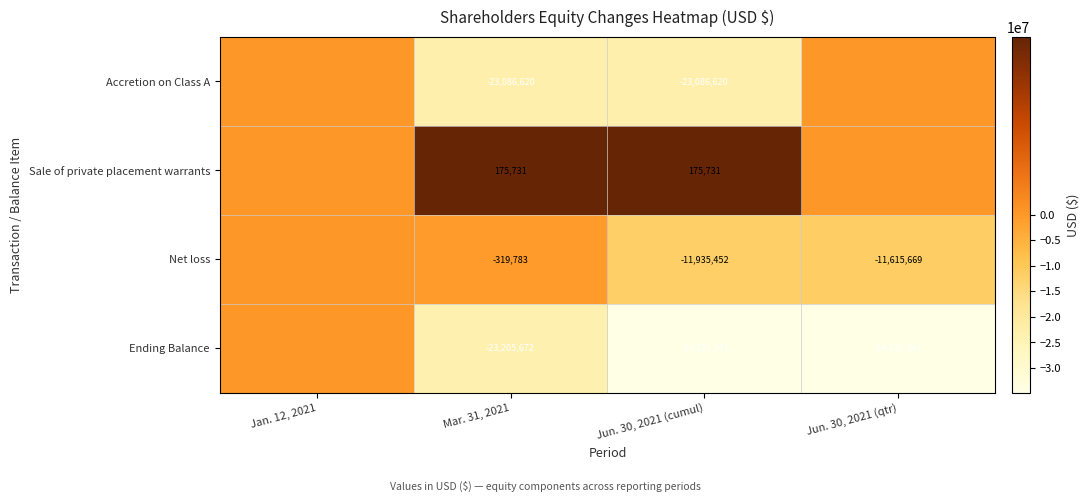

What is the smallest value displayed?

-34821341